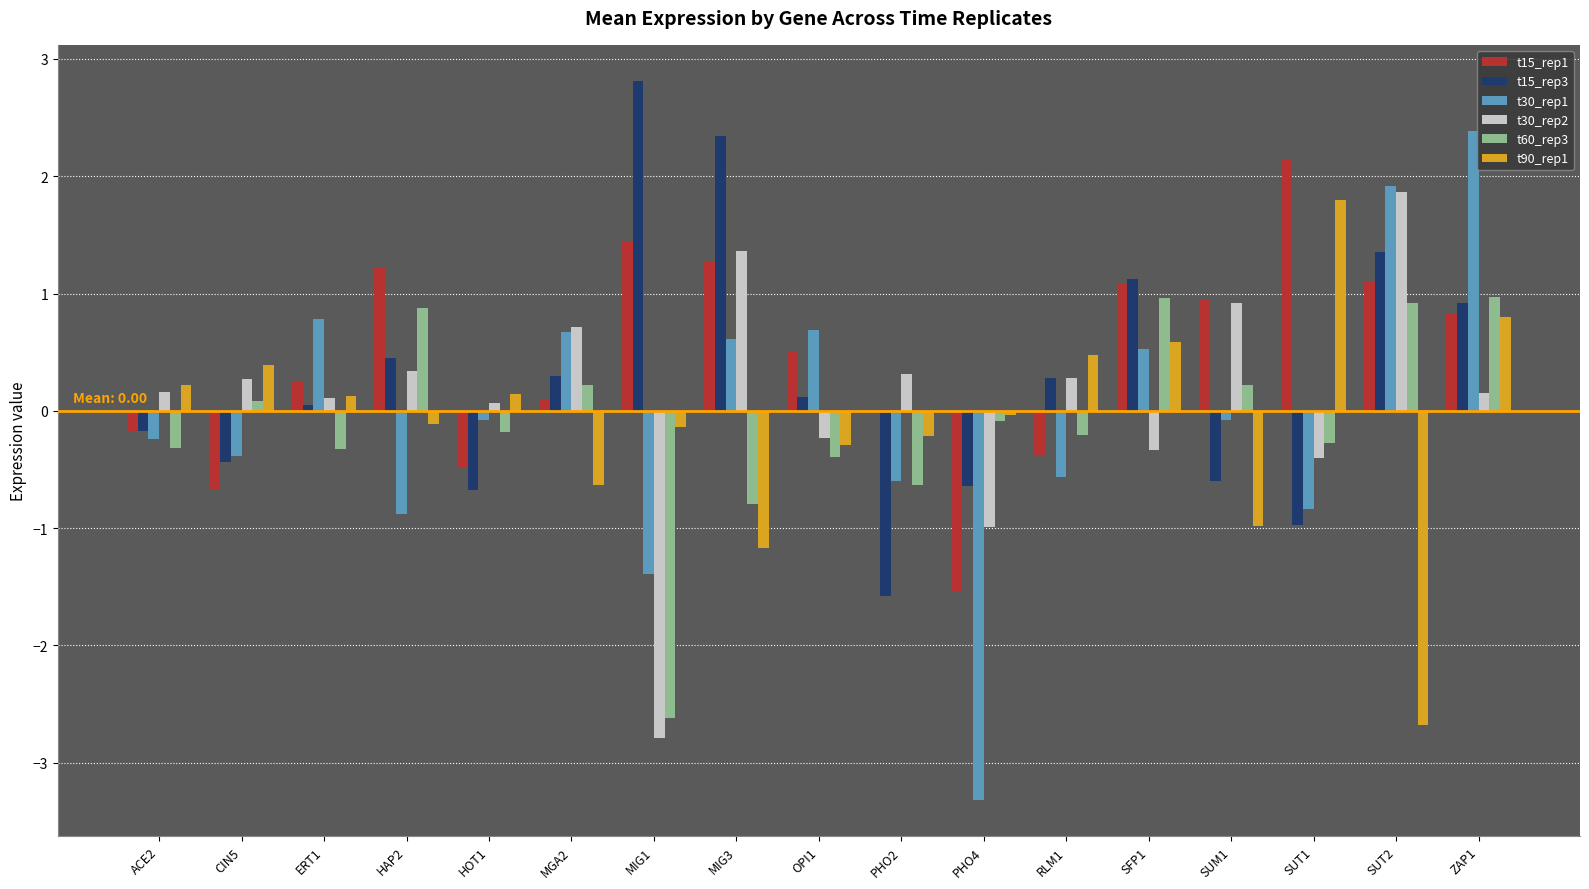

Which label corresponds to the largest value in the chart?

MIG1